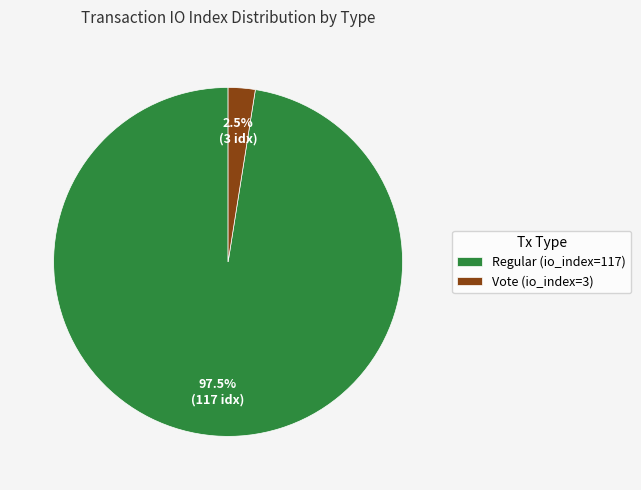

Which has a higher value, Vote (io_index=3) or Regular (io_index=117)?

Regular (io_index=117)